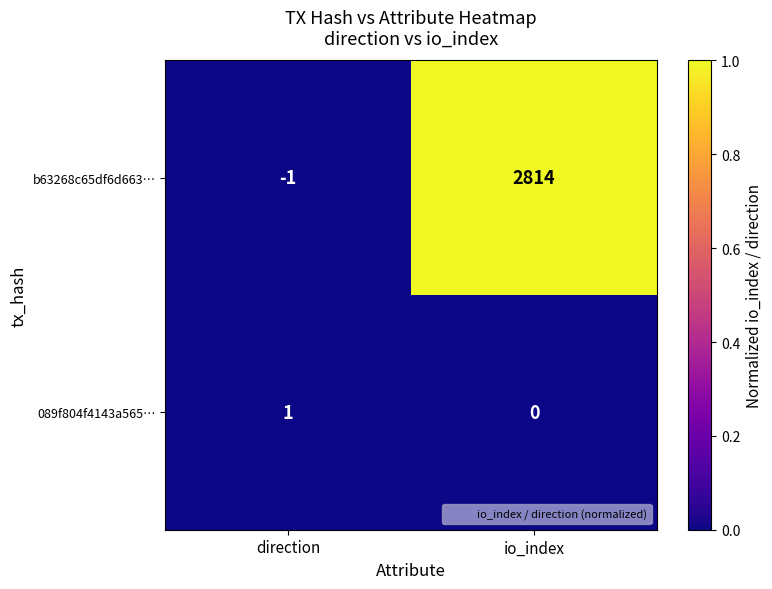

At direction, list the series in order from largest to smallest.

089f804f4143a565…, b63268c65df6d663…